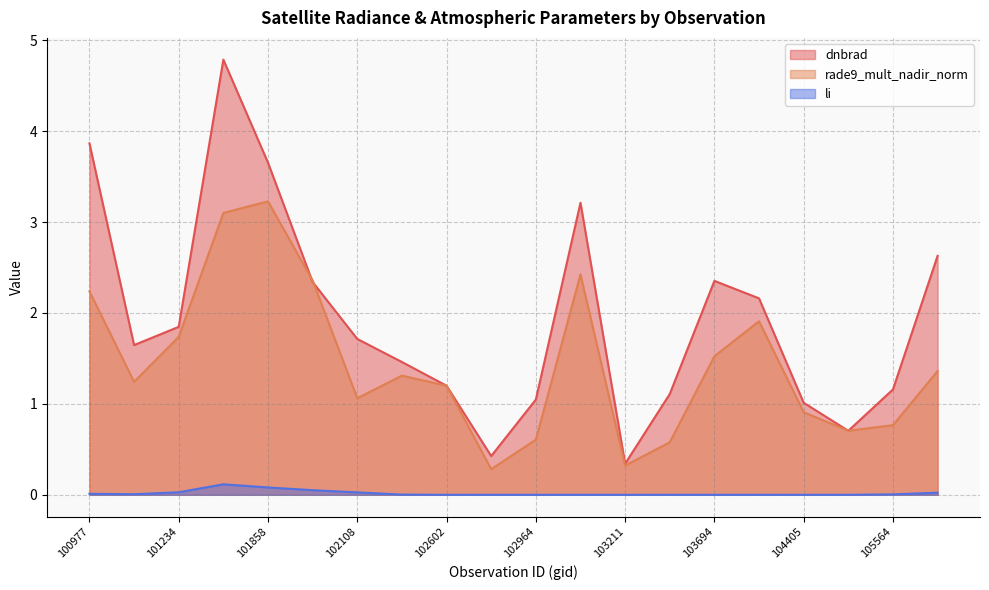

At which label is dnbrad closest to 2?

101234